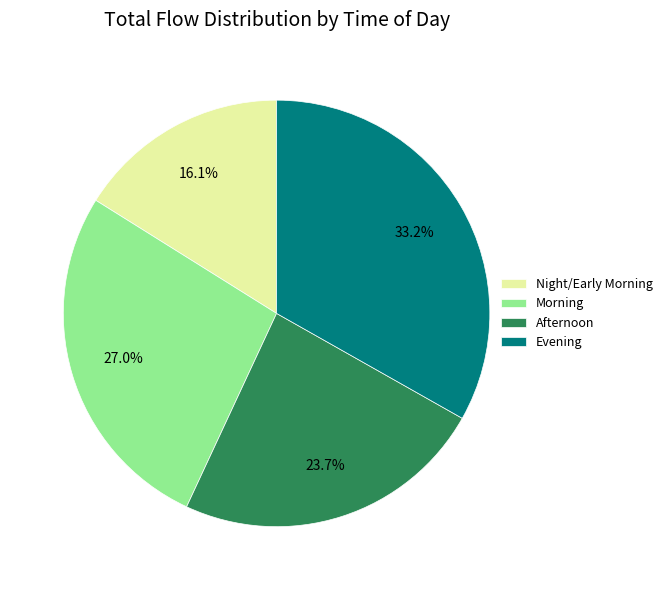

Rank the categories by value from highest to lowest.

Evening, Morning, Afternoon, Night/Early Morning